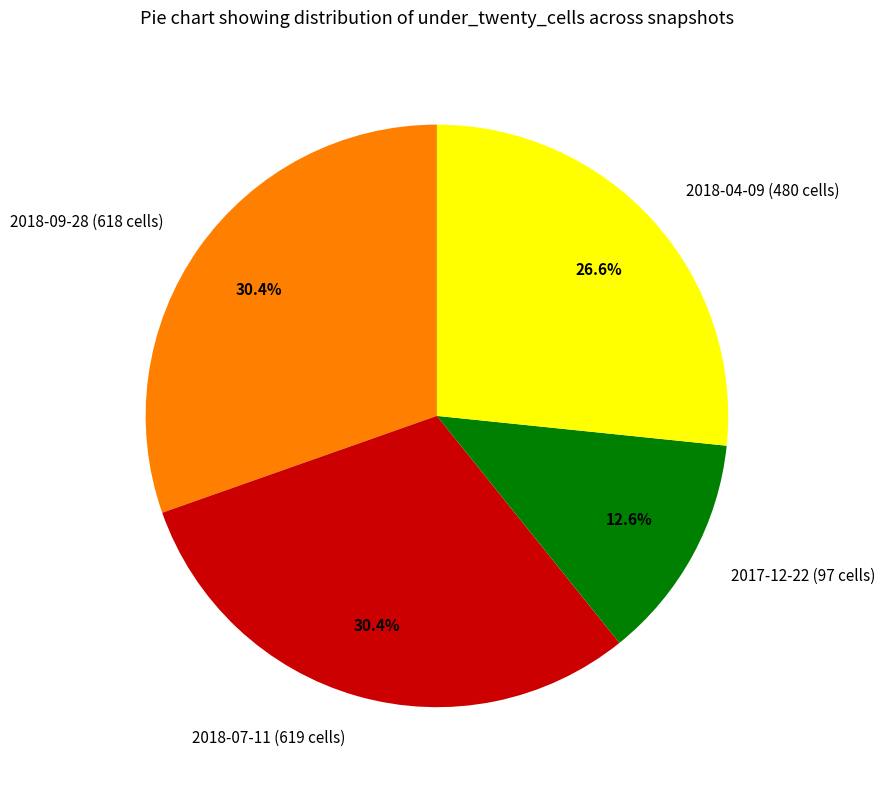

The 2018-09-28 (618 cells) slice represents 30% of the pie. True or false?

True